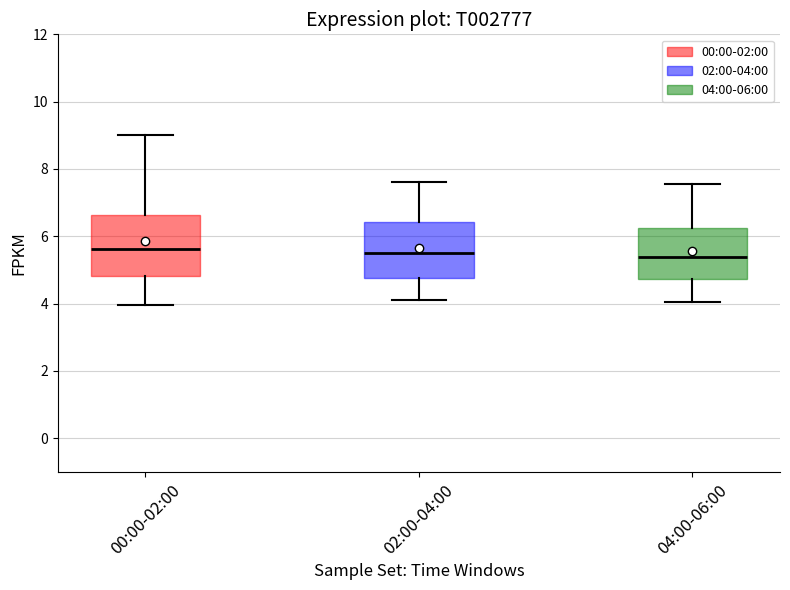

Reading left to right, read every box against the y-axis: the position of its median line, the range the box covers, and the ends of its whiskers. The values are not printed on the chart, so give them approximately, as read against the axis.

00:00-02:00: median 5.6, box 4.8 to 6.6, whiskers 4.0 to 9.0
02:00-04:00: median 5.6, box 4.8 to 6.4, whiskers 4.2 to 7.6
04:00-06:00: median 5.4, box 4.8 to 6.2, whiskers 4.0 to 7.6